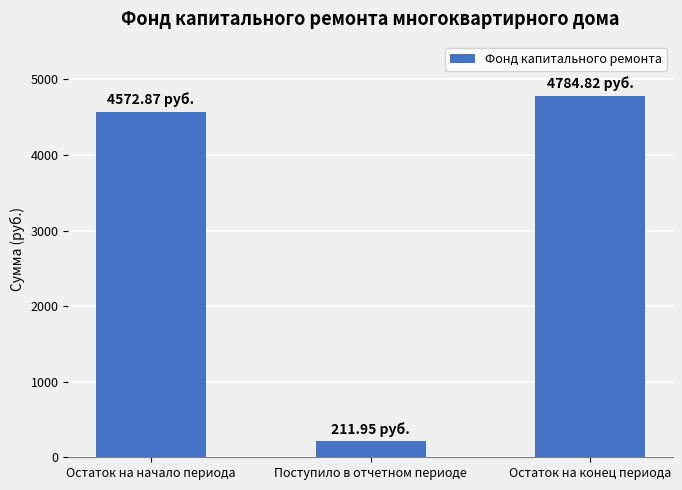

Which category has the lowest value across all series?

Поступило в отчетном периоде